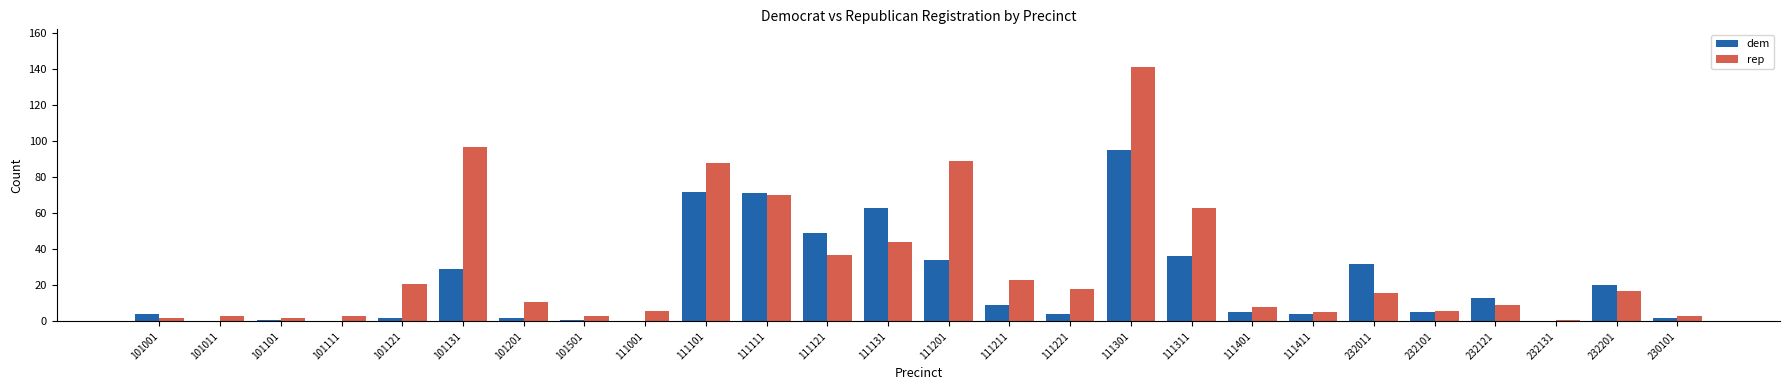

How many series are shown in this chart?

2